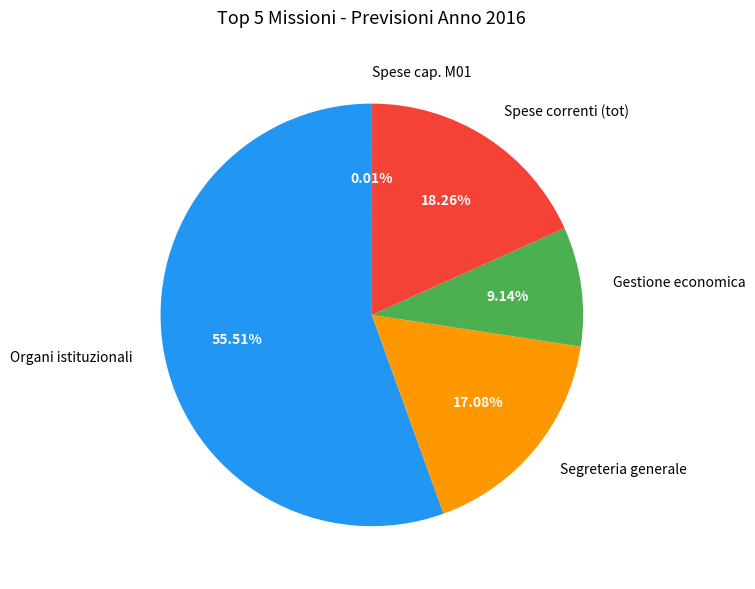

What is the largest slice in the pie chart?

Organi istituzionali